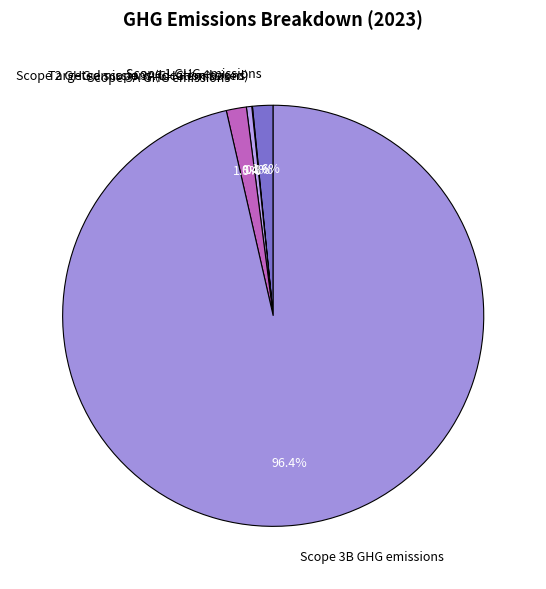

Which slice is the largest?

Scope 3B GHG emissions